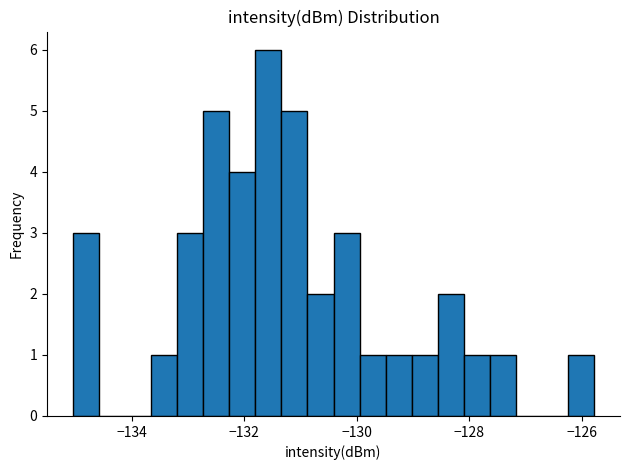

Around what value on the x-axis is the tallest bar? Give the approximate position of its centre, as read against the axis.

-131.6